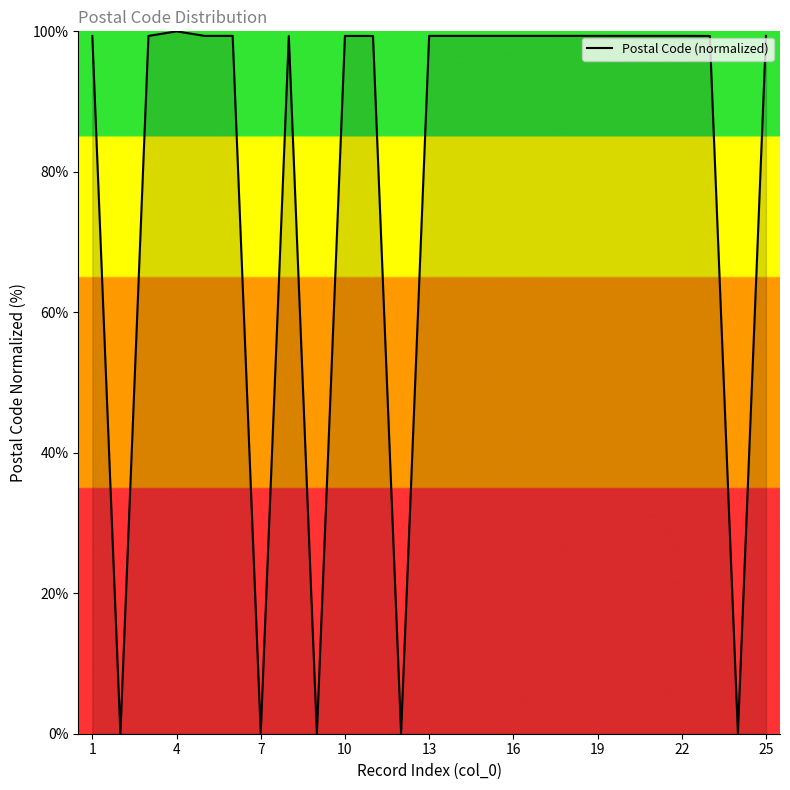

What is the difference between the maximum and minimum values?

100.0